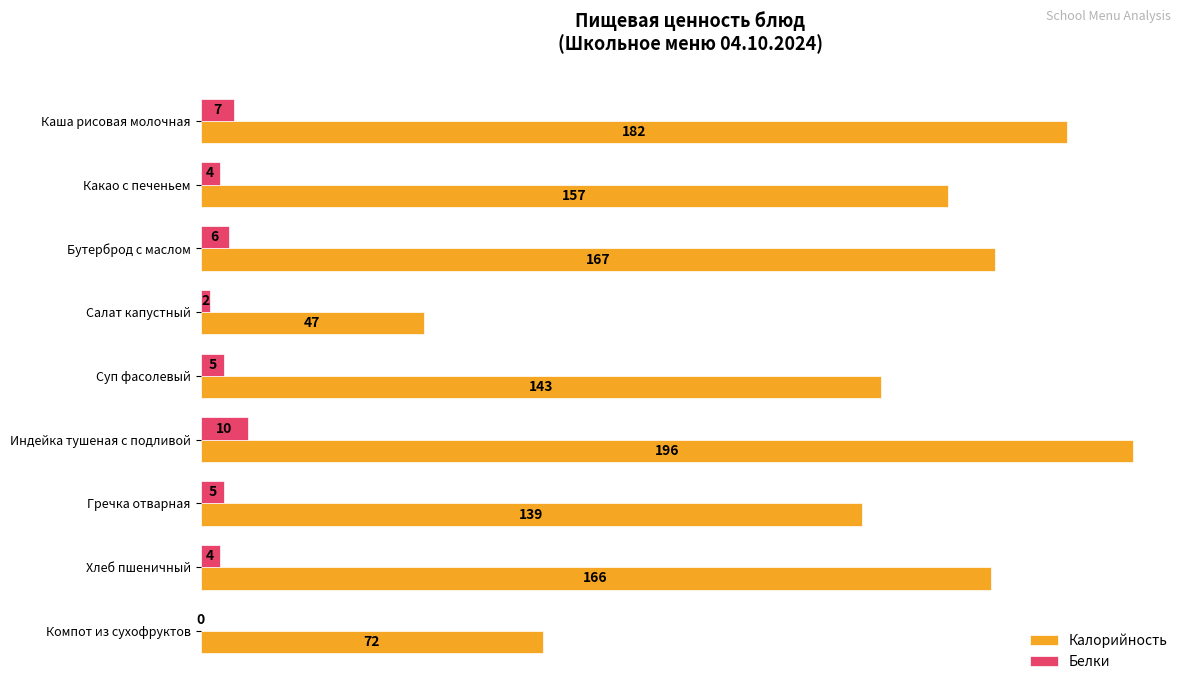

What is the sum of all Калорийность values?

1269